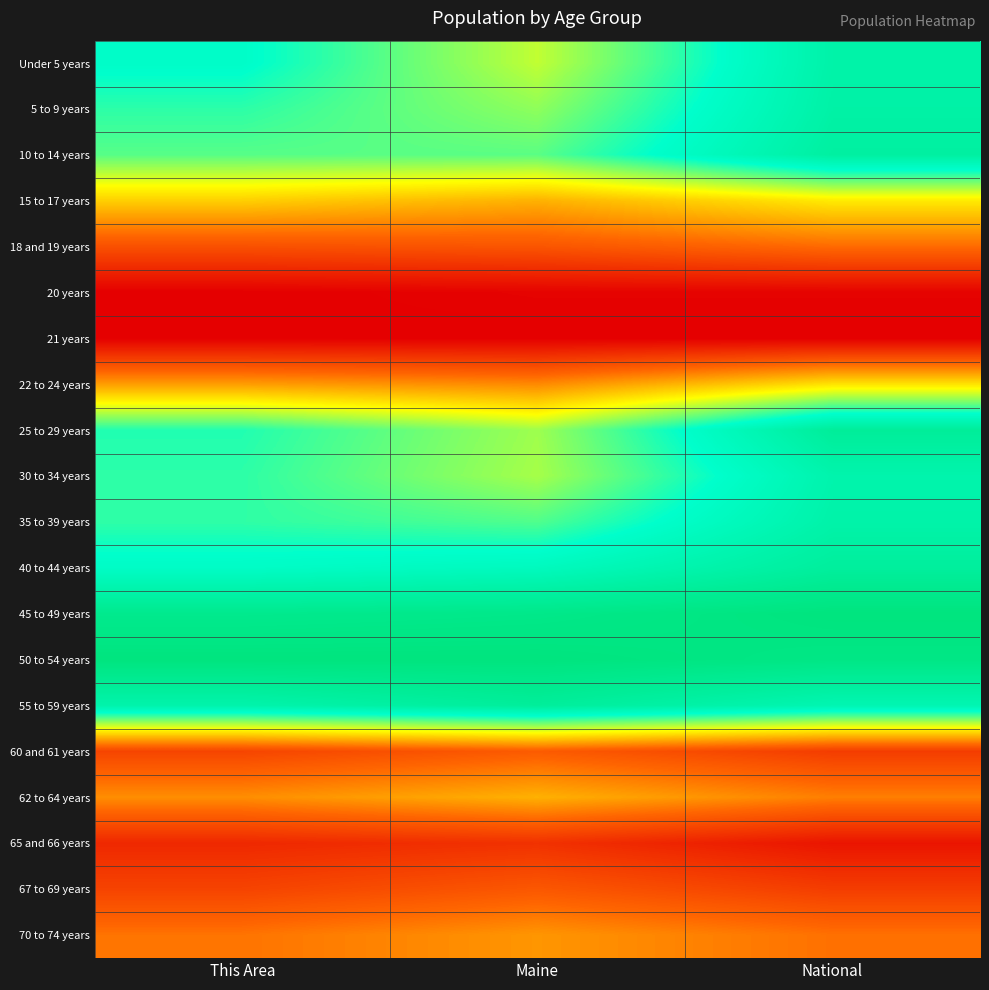

At Maine, list the series in order from smallest to largest.

21 years, 20 years, 65 and 66 years, 18 and 19 years, 67 to 69 years, 60 and 61 years, 22 to 24 years, 70 to 74 years, 62 to 64 years, 15 to 17 years, Under 5 years, 30 to 34 years, 25 to 29 years, 5 to 9 years, 10 to 14 years, 35 to 39 years, 40 to 44 years, 55 to 59 years, 45 to 49 years, 50 to 54 years